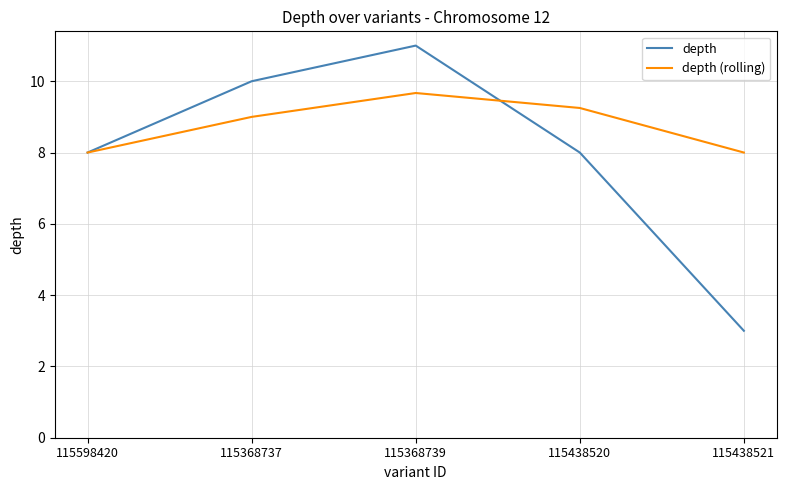

What is the total value across all series at 115368737?

19.0